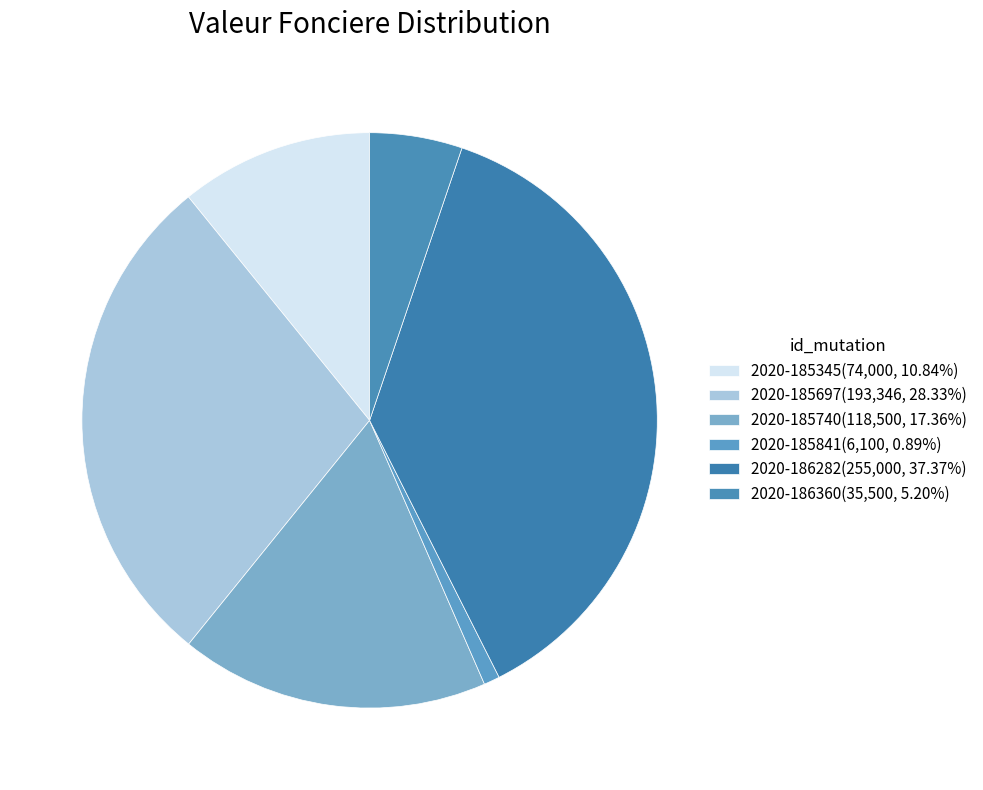

Rank the categories by value from highest to lowest.

2020-186282, 2020-185697, 2020-185740, 2020-185345, 2020-186360, 2020-185841